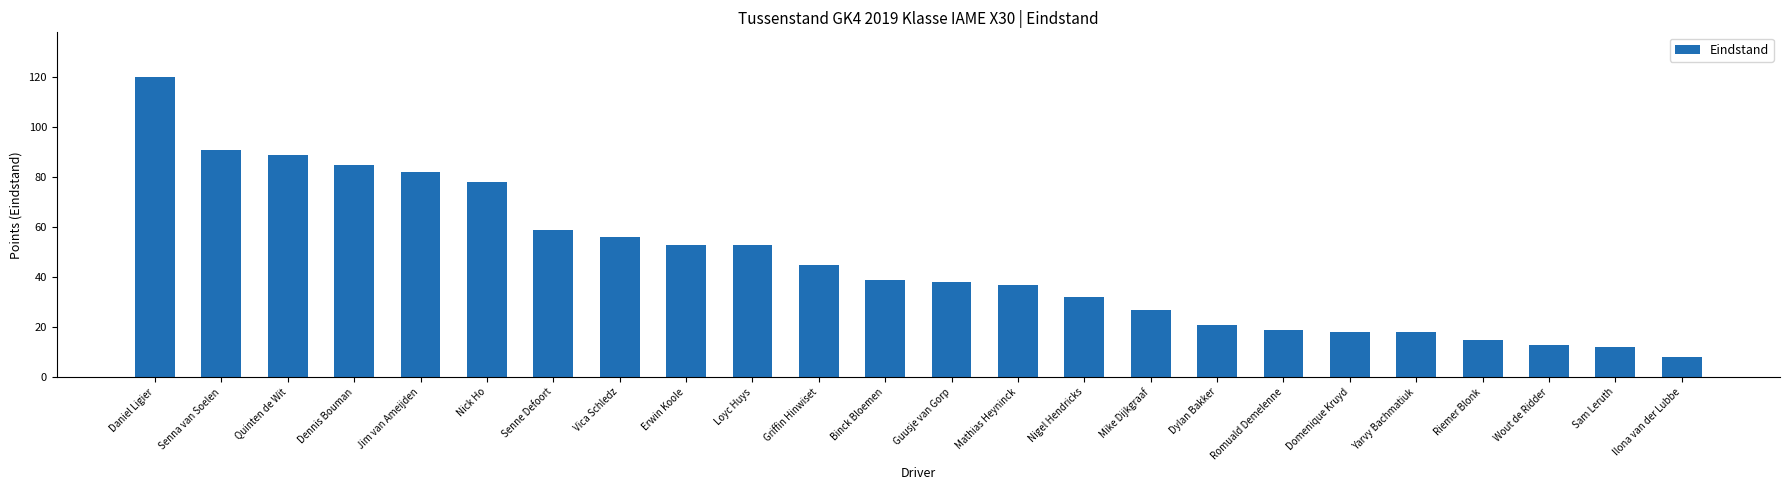

What position from the right is Nigel Hendricks?

10